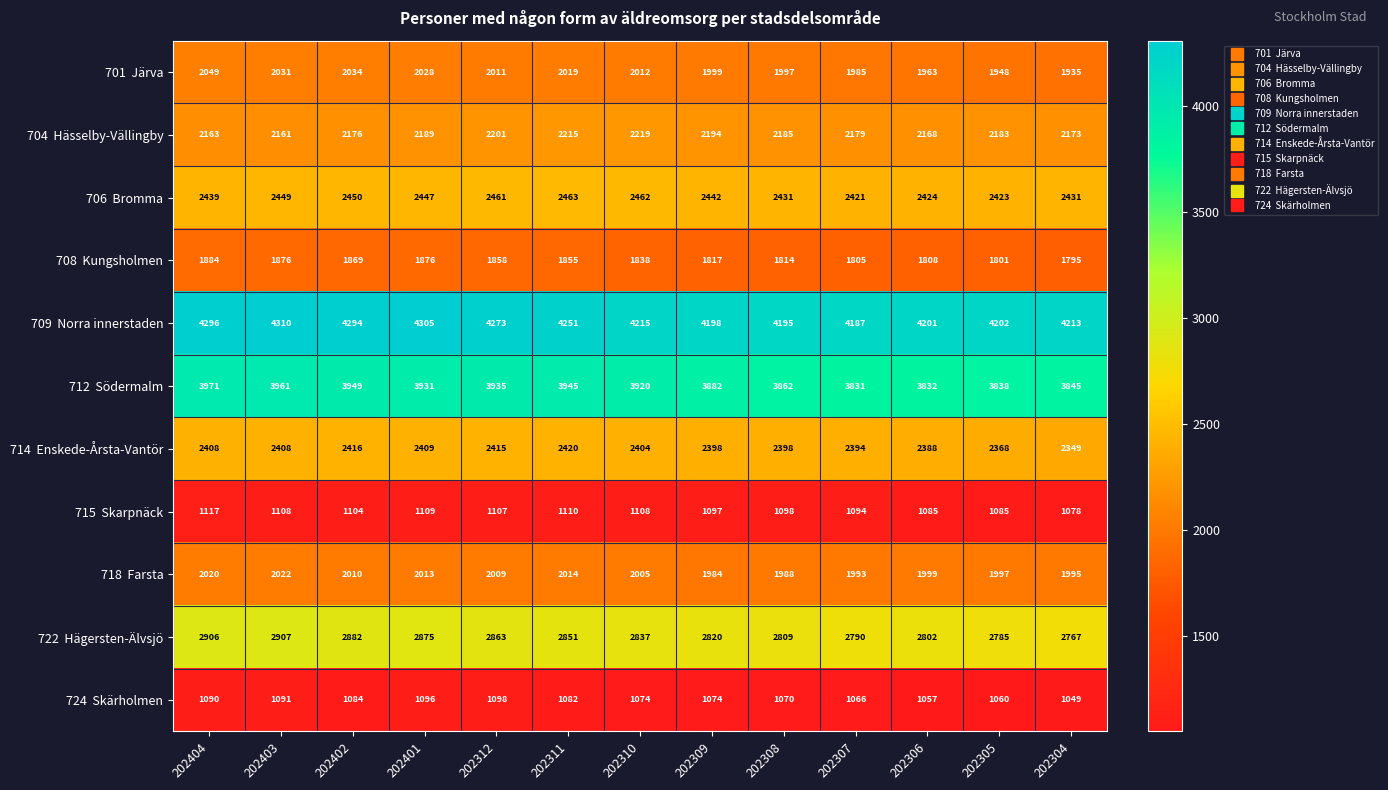

What is the difference between the highest and lowest values at 202308?

3125